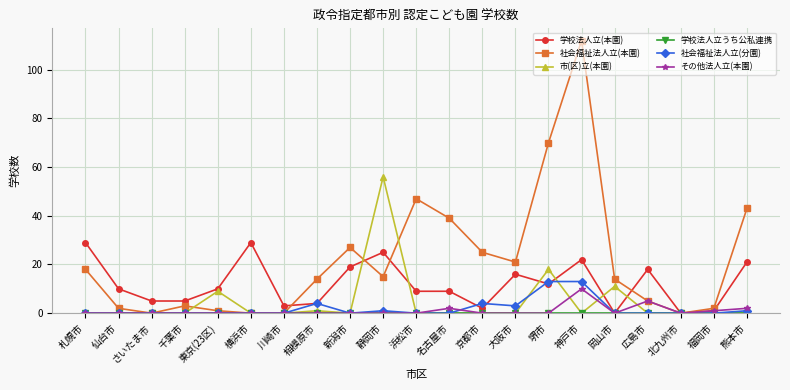

True or false: 市(区)立(本園) has more than 0 interior local peaks.

True